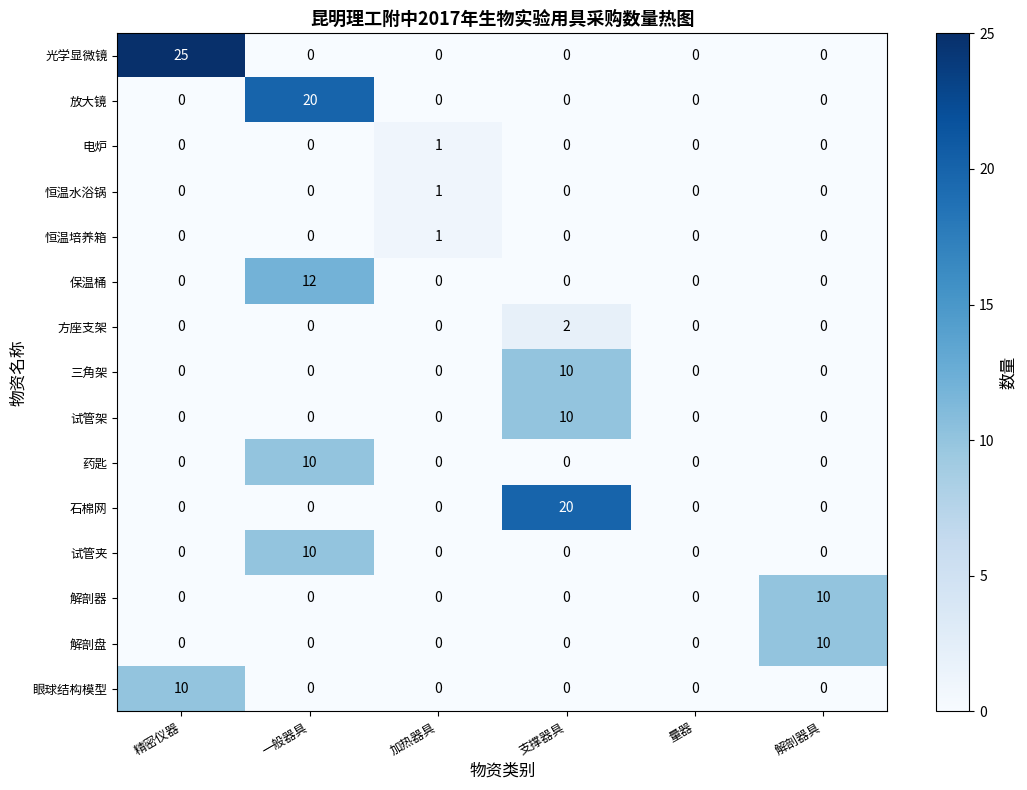

Which series has the widest spread of values?

光学显微镜